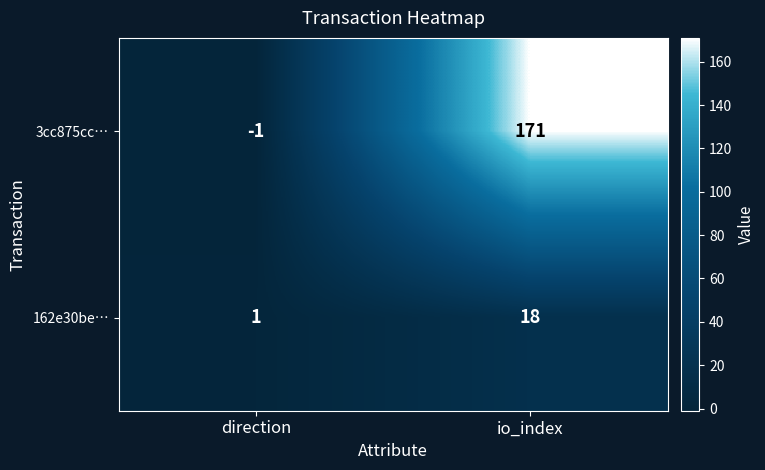

Which category has the highest value across all series?

io_index